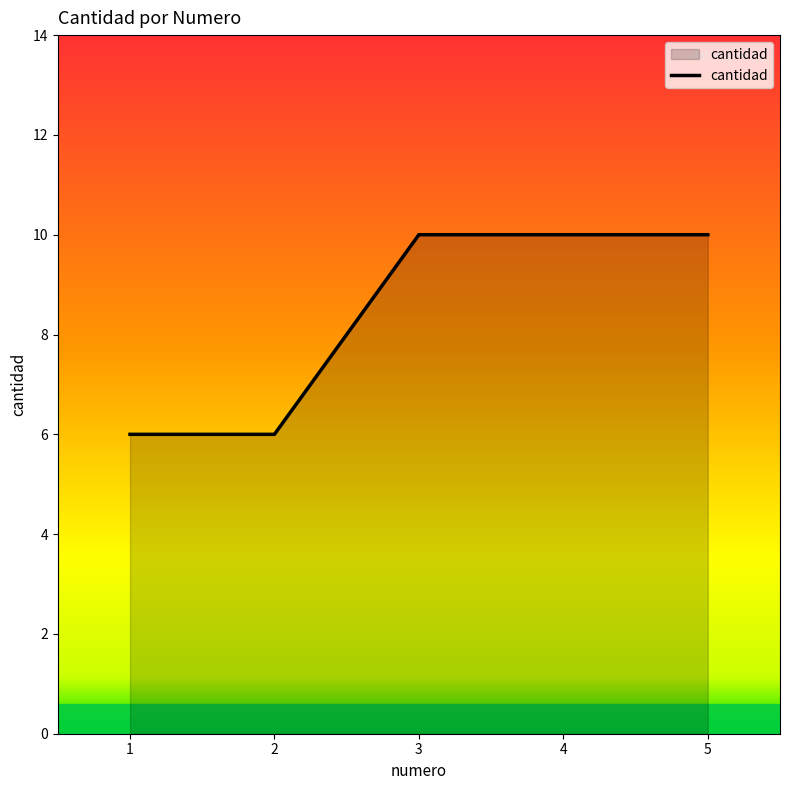

Approximately how many times larger is the value at 4 compared to 2?

1.7